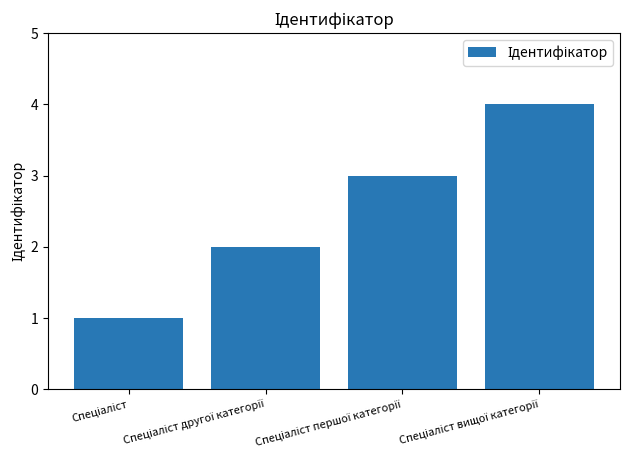

What is the difference between the maximum and minimum values?

3